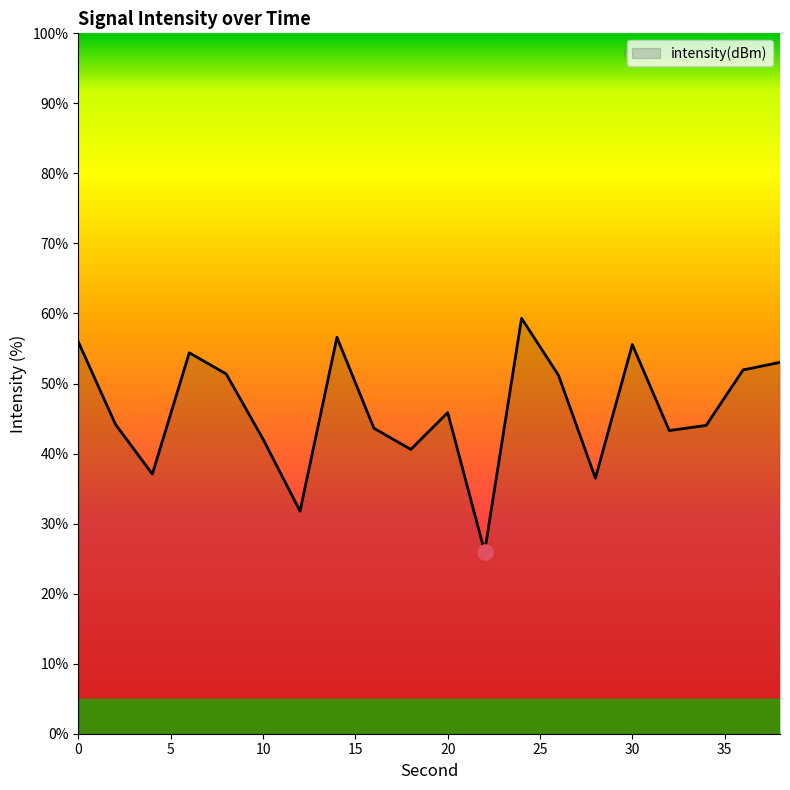

What is the difference between the maximum and minimum values?

33.3